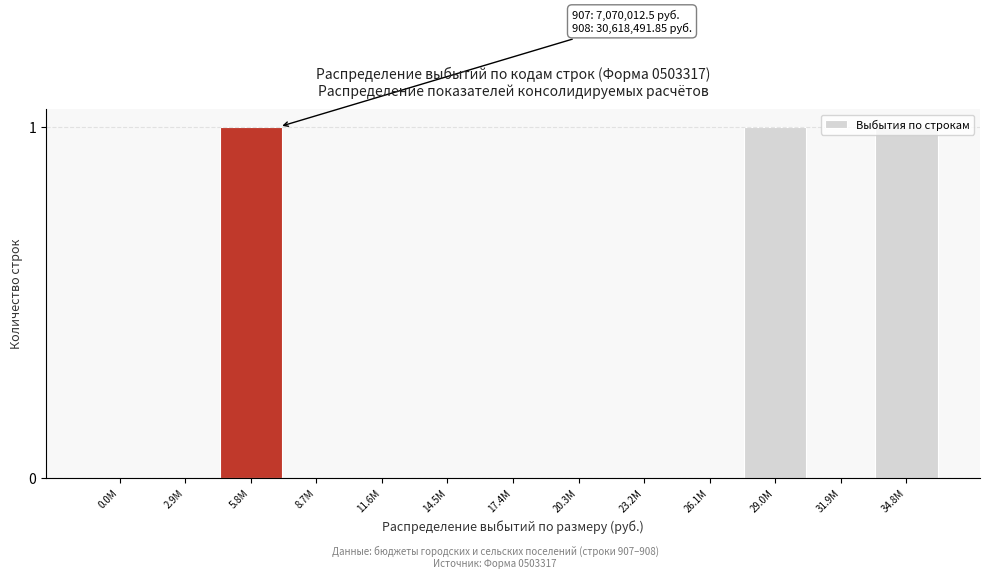

What is the change in value from 17.4M to 34.8M?

+1